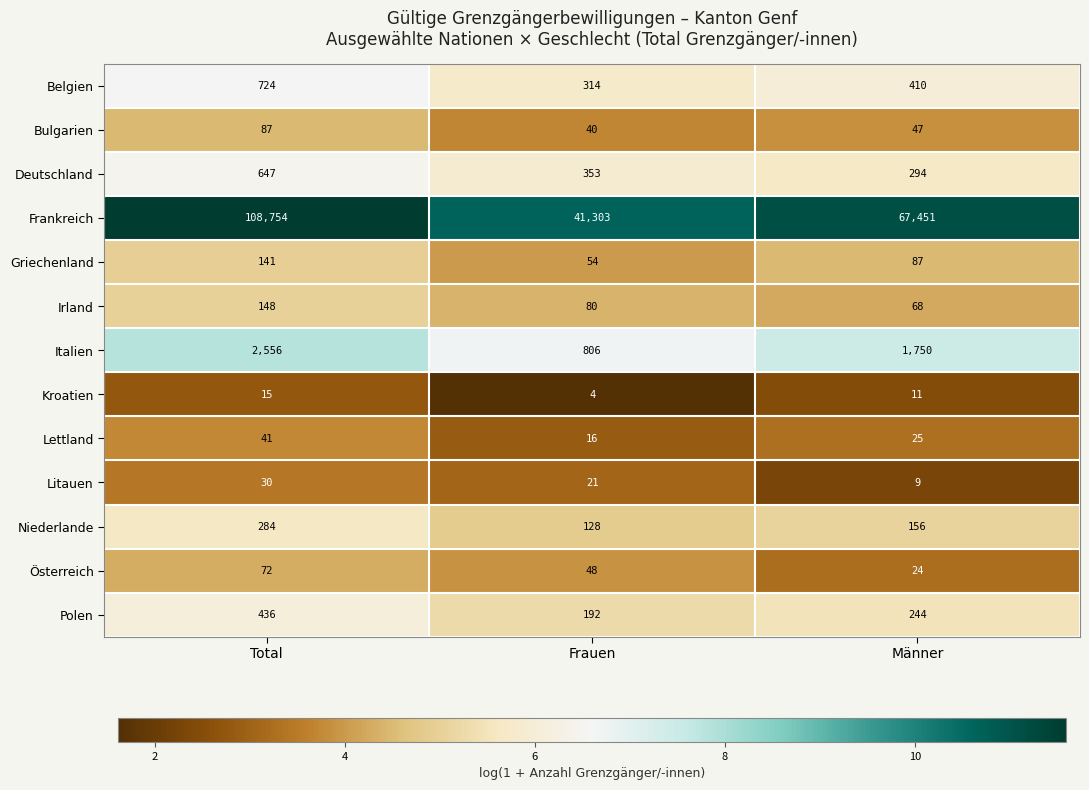

What is the sum of the Kroatien values at Total and Männer?

26